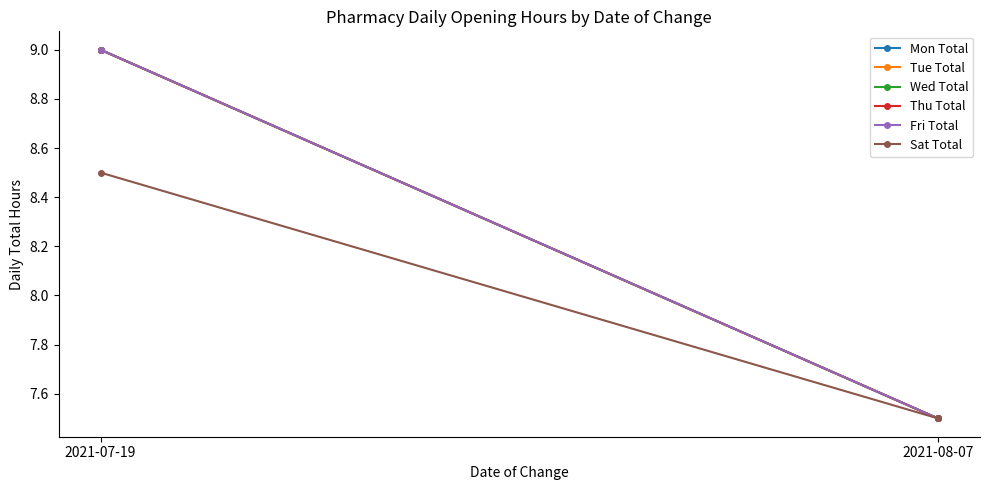

Reading right to left, list all the values displayed in this chart.

Mon Total: 2021-08-07=7.5	2021-07-19=9.0
Tue Total: 2021-08-07=7.5	2021-07-19=9.0
Wed Total: 2021-08-07=7.5	2021-07-19=9.0
Thu Total: 2021-08-07=7.5	2021-07-19=9.0
Fri Total: 2021-08-07=7.5	2021-07-19=9.0
Sat Total: 2021-08-07=7.5	2021-07-19=8.5